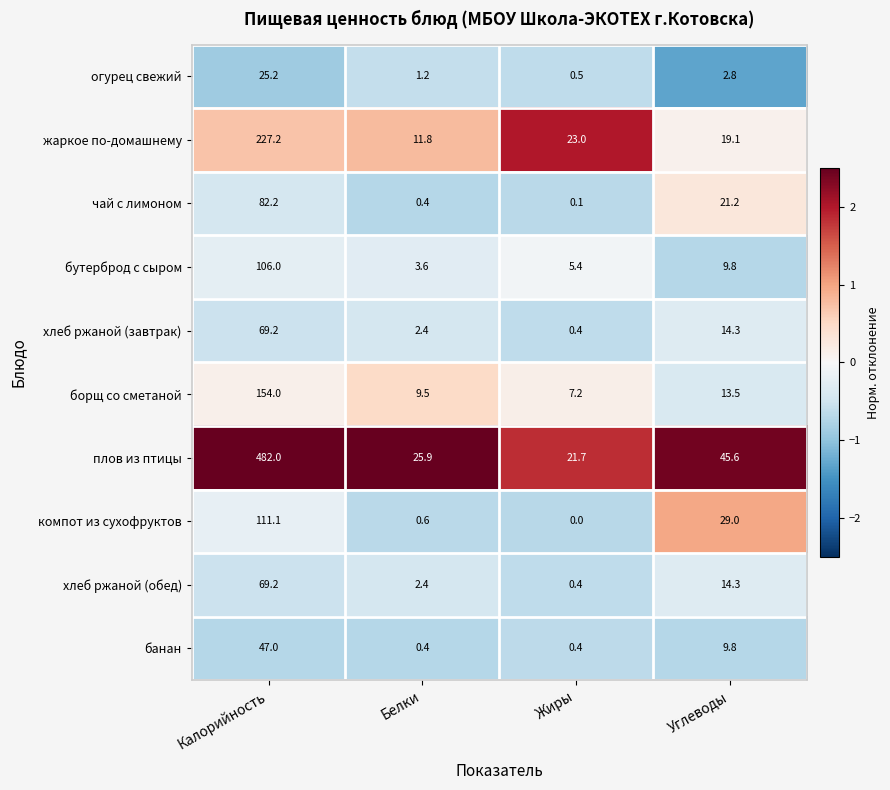

What is the maximum value shown in the chart?

482.0